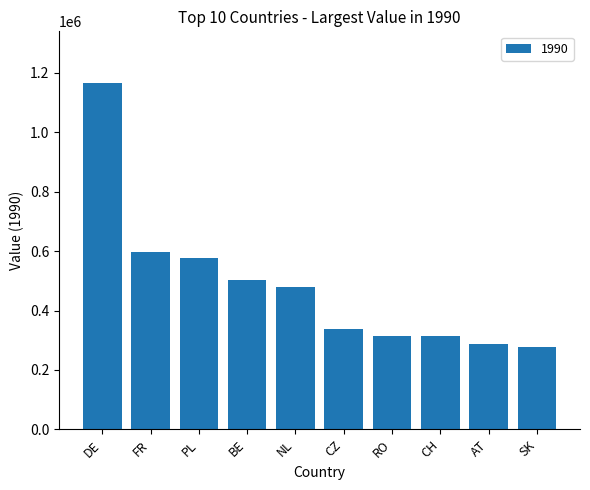

What is the change in value from DE to FR?

-567661